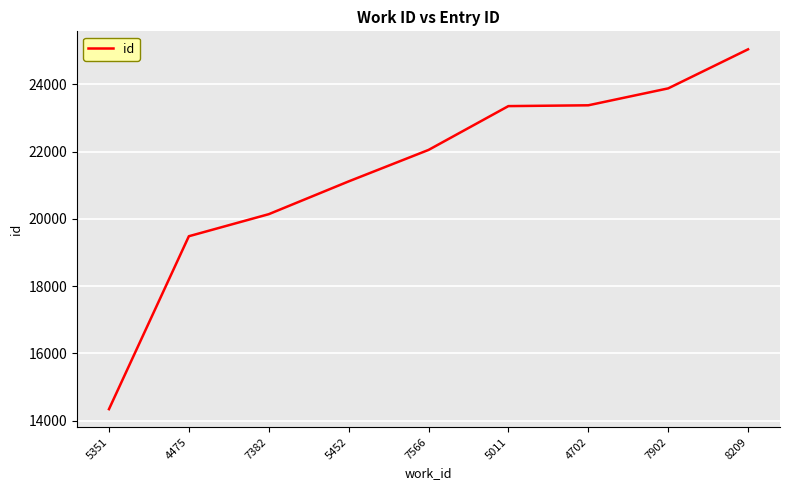

True or false: the data shows 25046 at 8209.

True